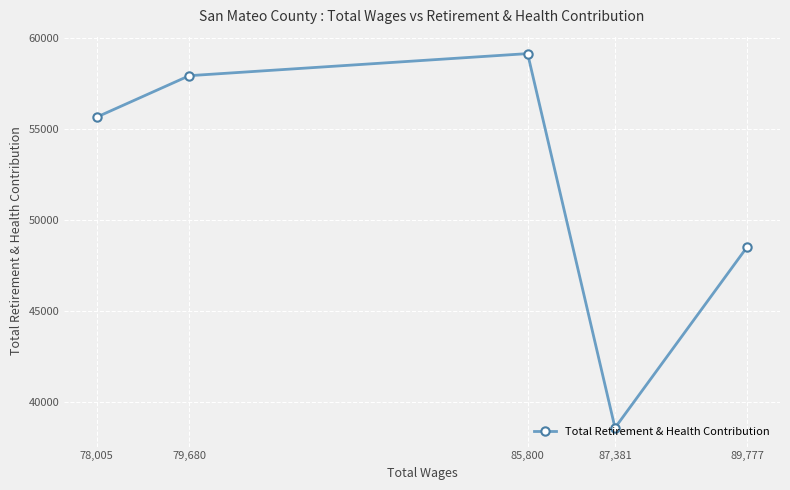

Which label corresponds to the smallest value in the chart?

87,381